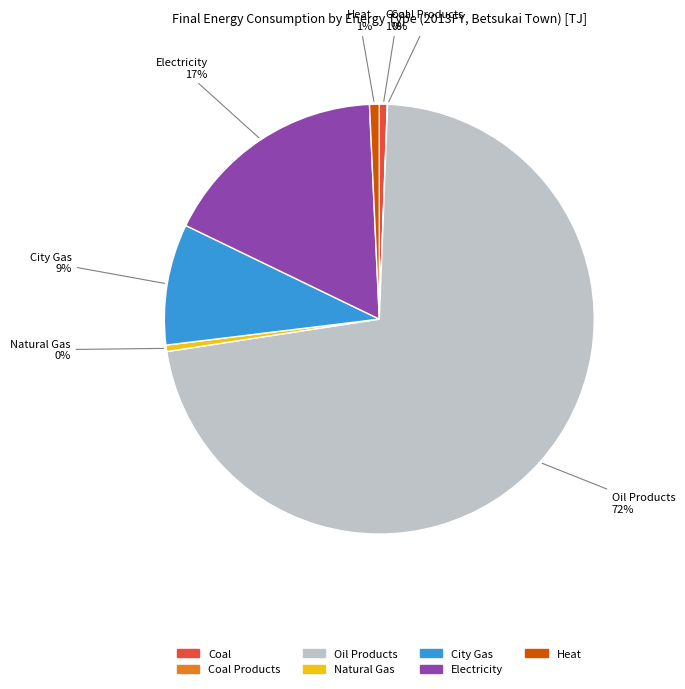

Is there any slice that represents more than half of the pie?

Yes